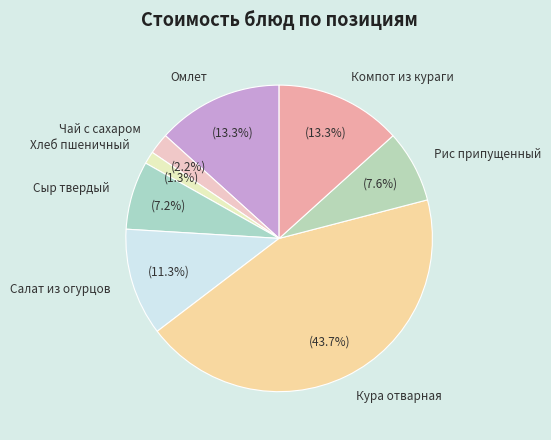

Which slice is the smallest?

Хлеб пшеничный